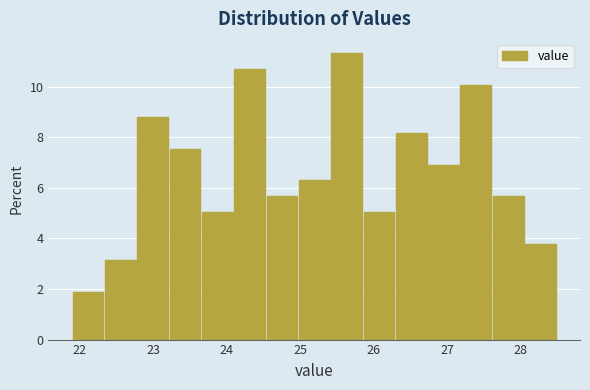

Which range on the x-axis has the tallest bar?

25.42 to 25.86